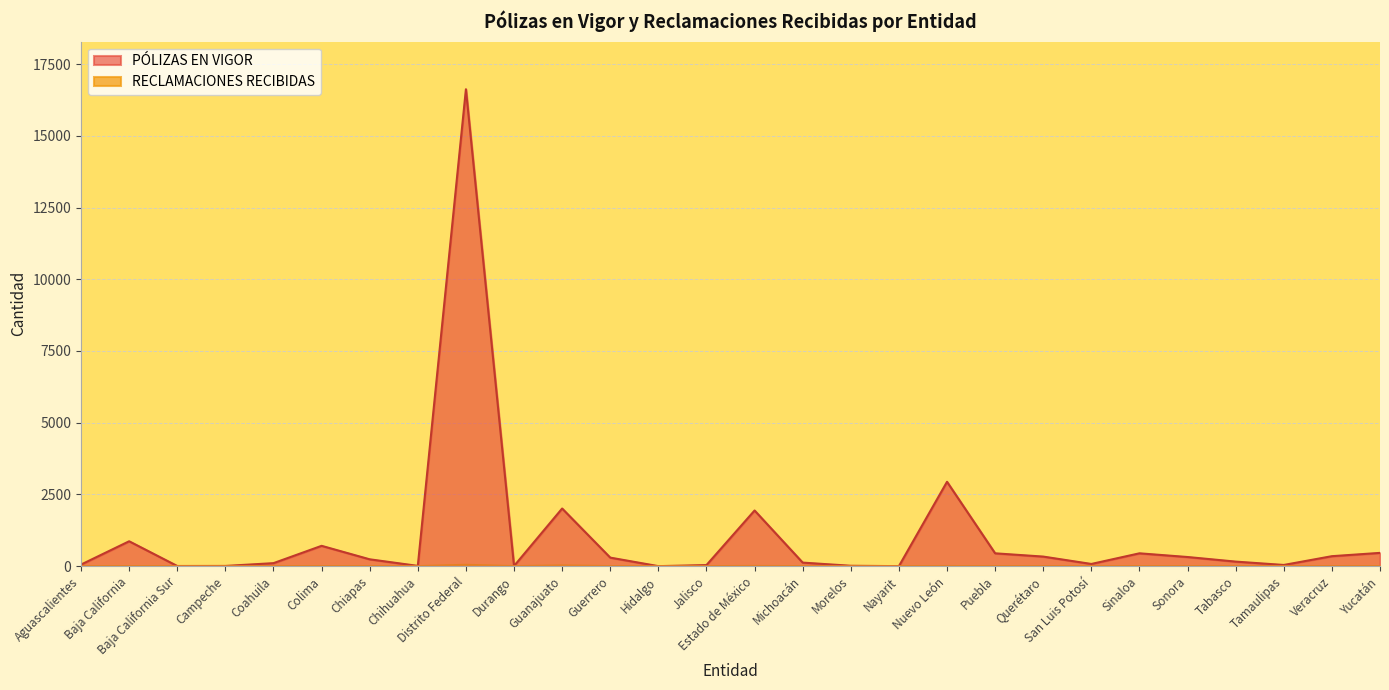

What are all the series names shown in the legend?

PÓLIZAS EN VIGOR, RECLAMACIONES RECIBIDAS